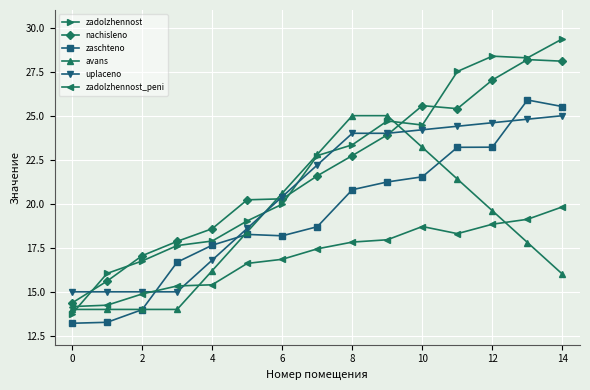

Which series has the widest spread of values?

zadolzhennost